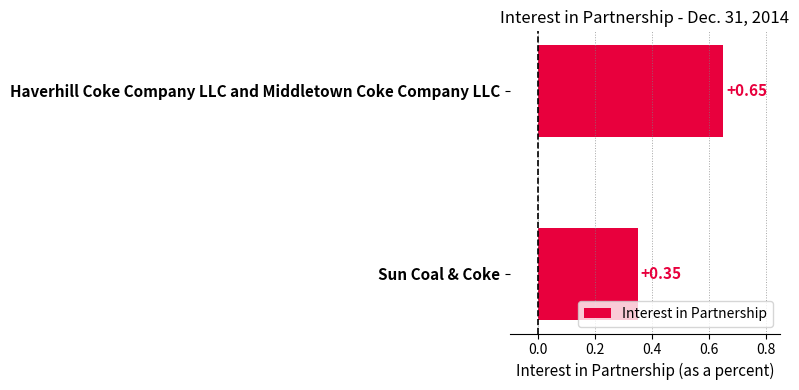

What is the sum of all values?

1.0